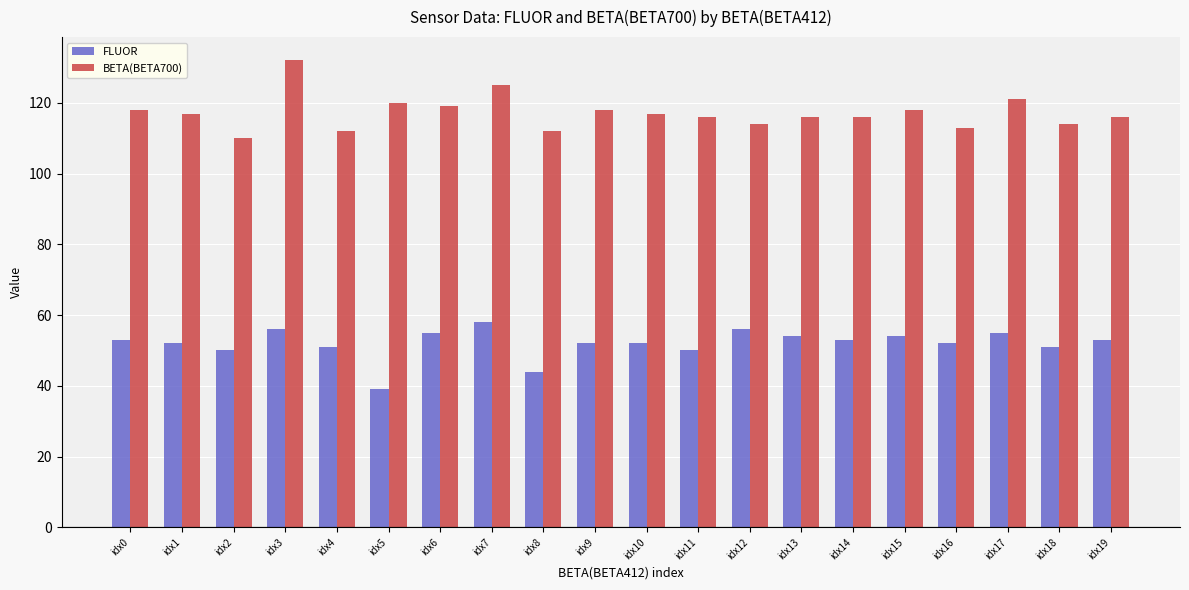

What is the difference between the highest and lowest values at idx5?

81